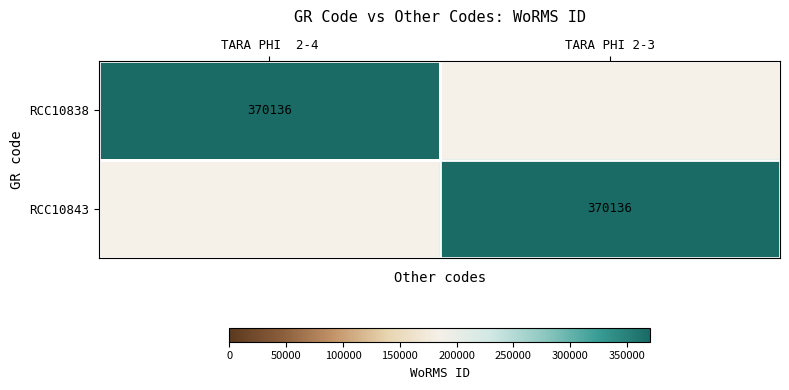

The RCC10843 series shows 629819 at TARA PHI 2-3. True or false?

False